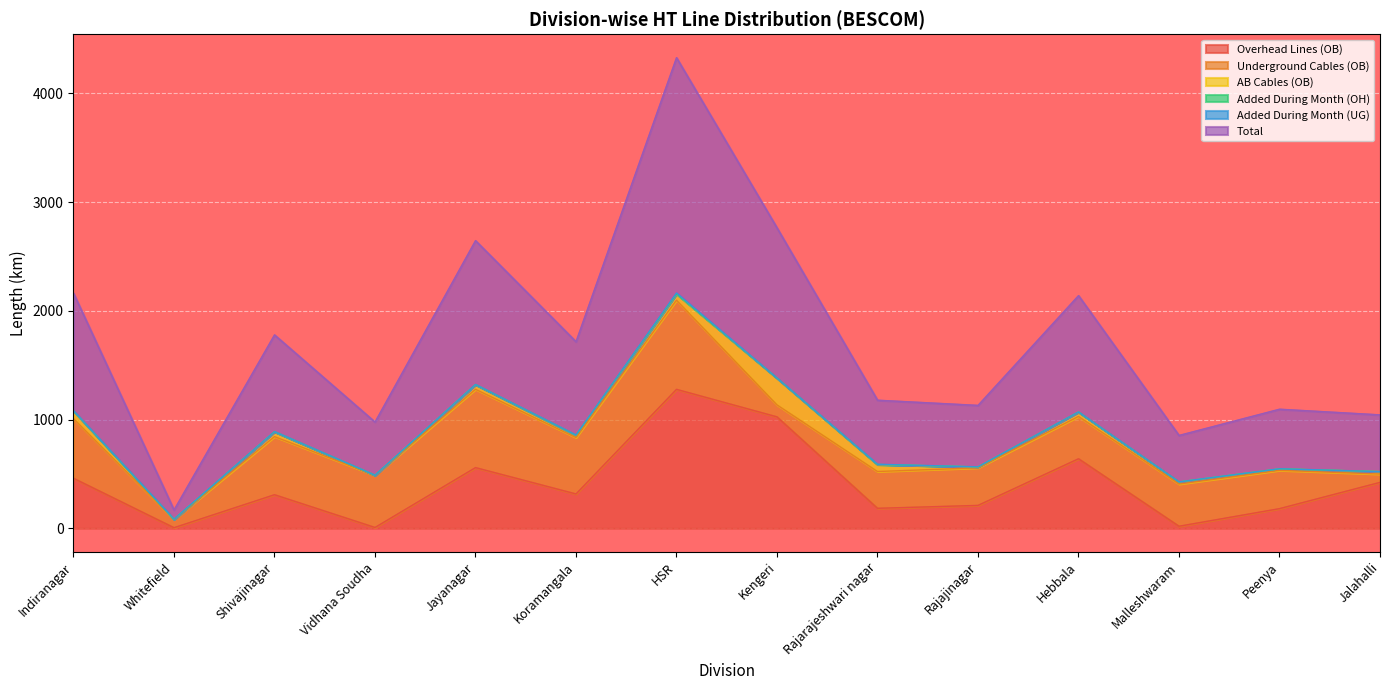

Reading left to right, extract all data points from this chart.

Overhead Lines (OB): 459.9	5.3	308.8	7.4	558.0	315.6	1277.8	1024.7	183.8	210.6	639.5	18.9	180.7	422.3
Underground Cables (OB): 548.9	77.0	534.4	479.6	720.6	519.0	820.1	110.4	338.3	345.7	389.1	387.9	352.5	76.6
AB Cables (OB): 70.1	0.2	44.8	0.8	42.7	21.5	57.8	245.9	64.4	8.4	40.2	19.6	13.3	22.5
Added During Month (OH): 0.0	0.0	0.0	0.0	0.0	0.0	0.0	0.1	0.0	0.0	0.1	0.0	0.0	0.0
Added During Month (UG): 2.2	1.7	1.4	0.8	1.5	1.9	8.3	0.3	2.4	0.5	1.0	0.6	1.0	0.2
Total: 1081.0	84.2	889.3	488.6	1322.8	858.0	2163.9	1381.5	588.9	565.1	1069.9	427.0	547.5	521.6